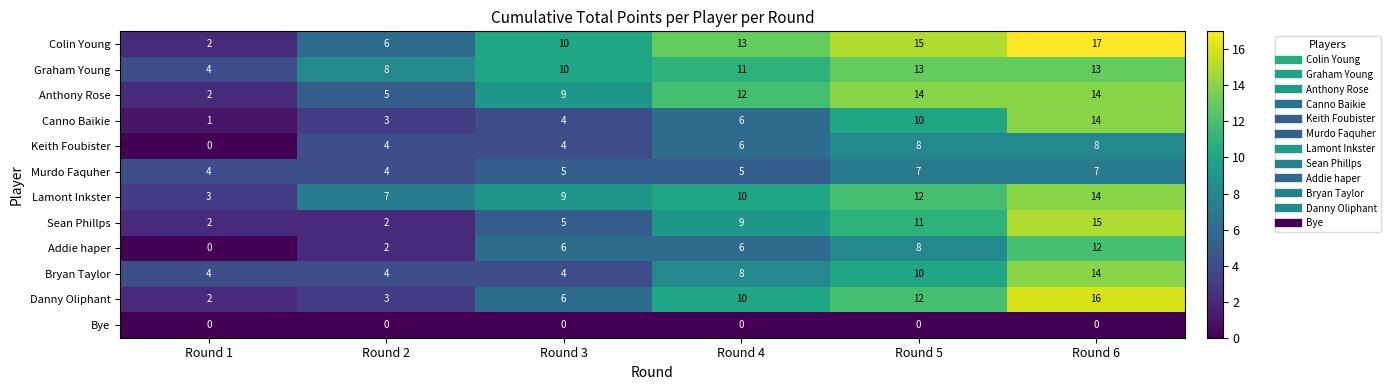

At which label does Sean Phillps reach its peak?

Round 6